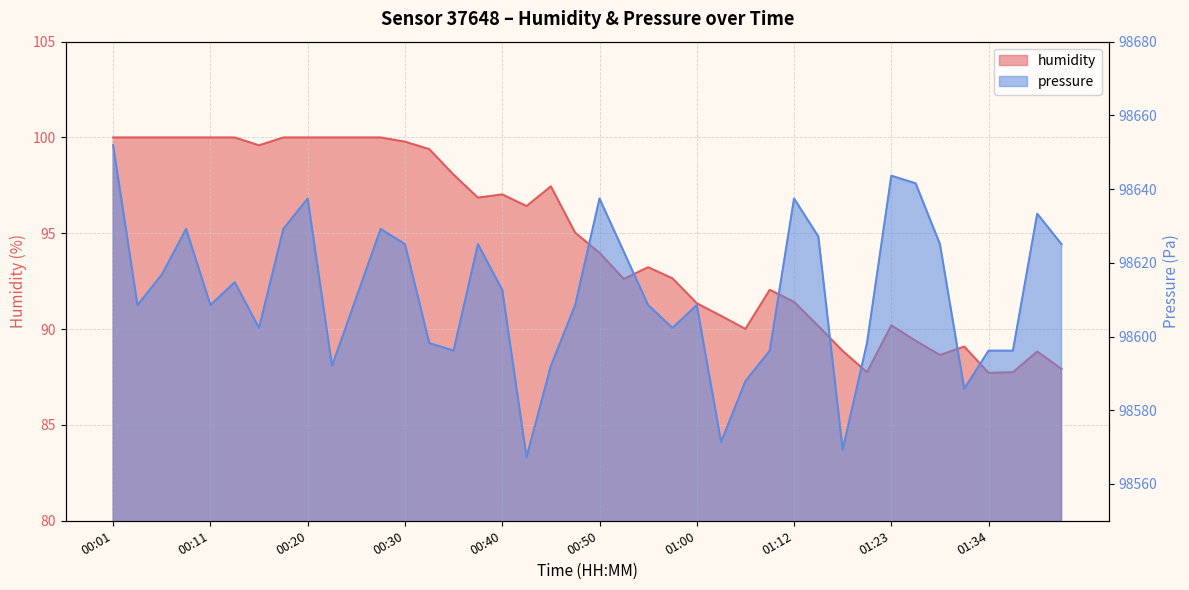

True or false: pressure and humidity cross at least once.

False